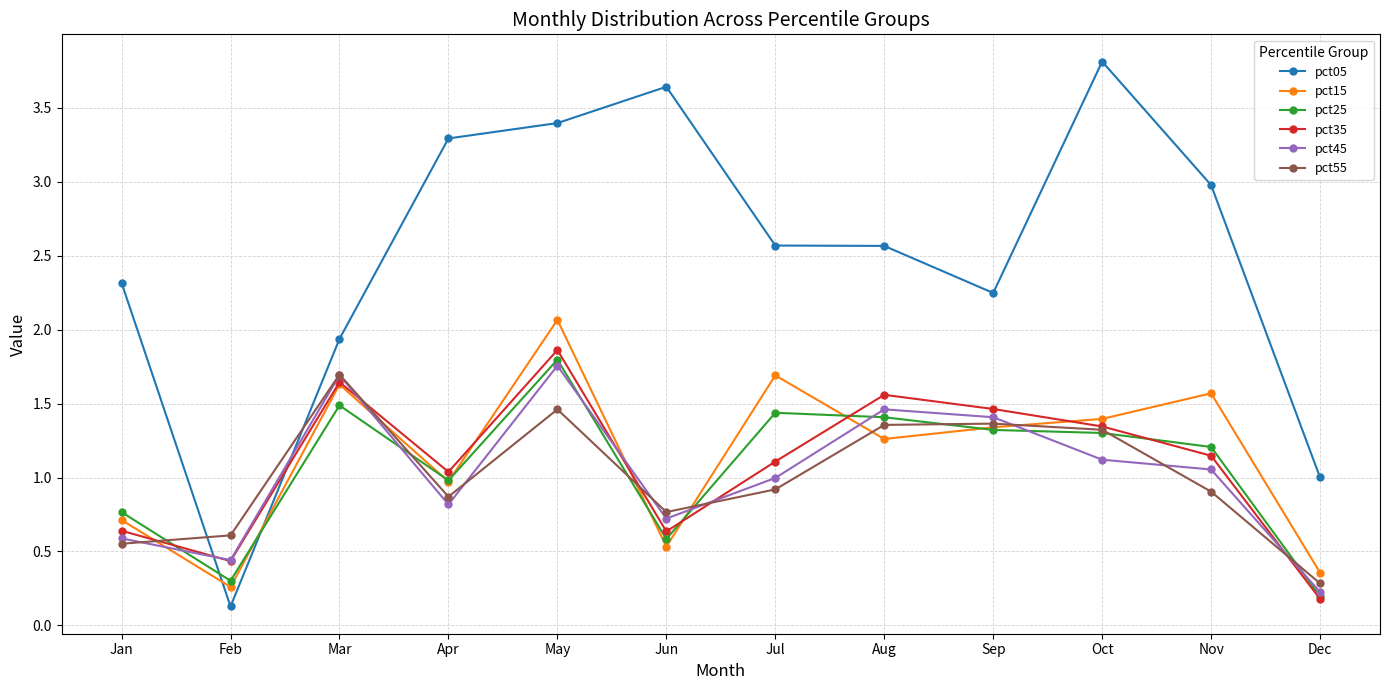

What is the approximate value of pct35 at Dec?

0.2